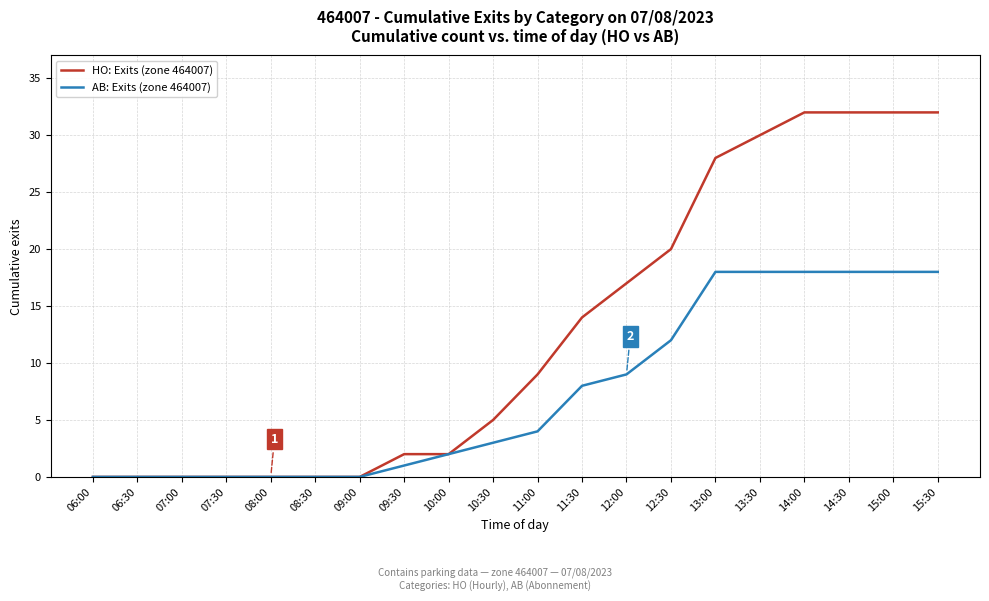

Rank the series by their maximum value, from highest to lowest.

HO: Exits (zone 464007), AB: Exits (zone 464007)